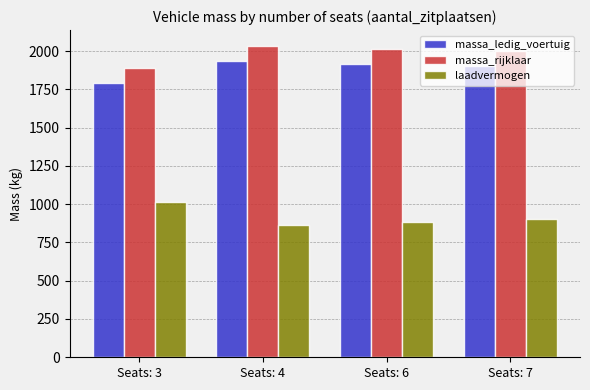

Count the number of data series in this chart.

3